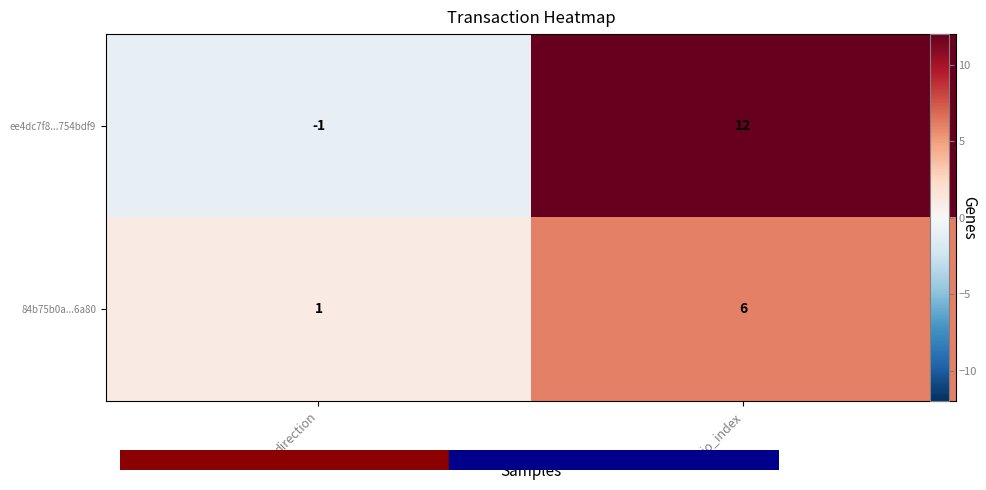

Is it true that ee4dc7f8...754bdf9 equals 12 at io_index?

True